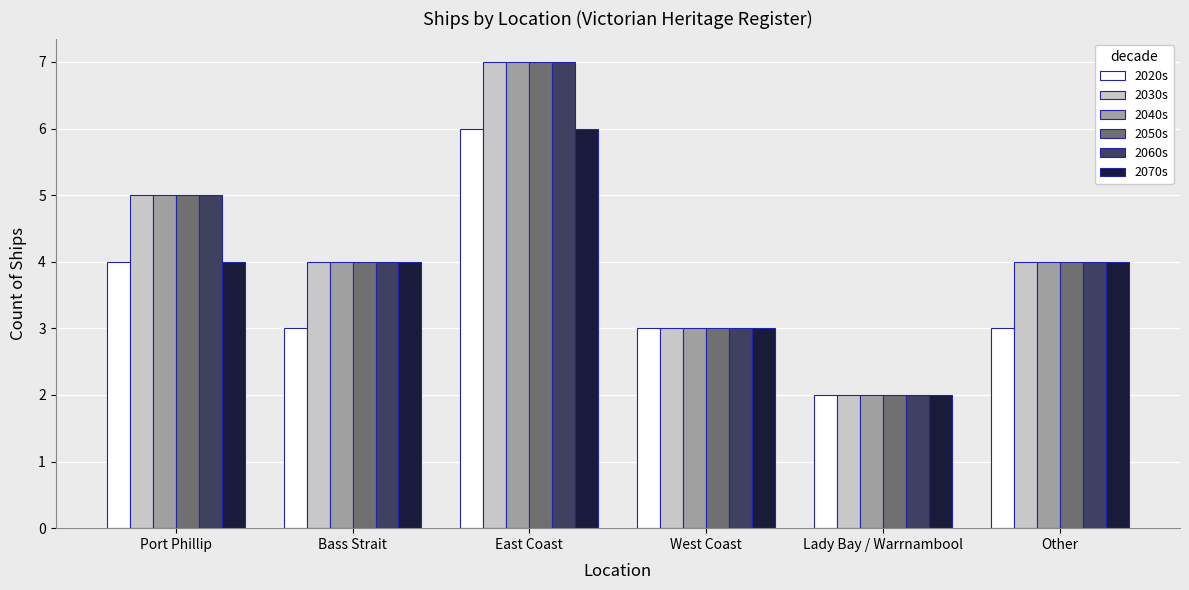

Count the 2060s values in the range 3 to 5.

4